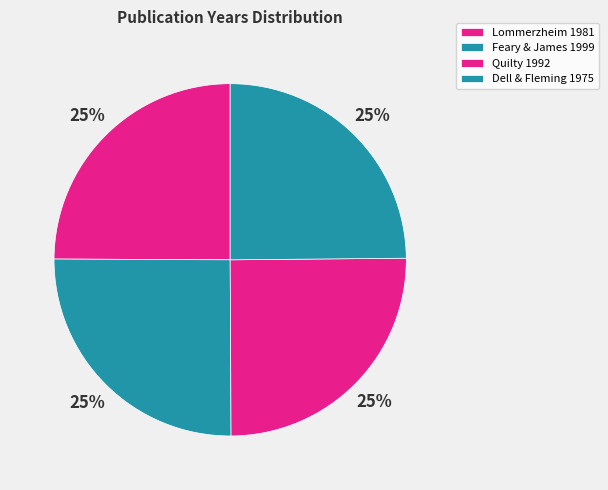

Is there any slice that represents more than half of the pie?

No